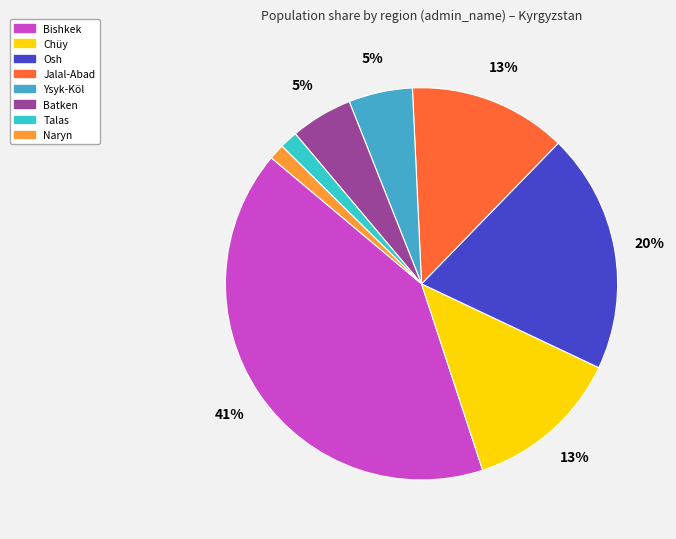

True or false: Batken accounts for 5% of the total.

True